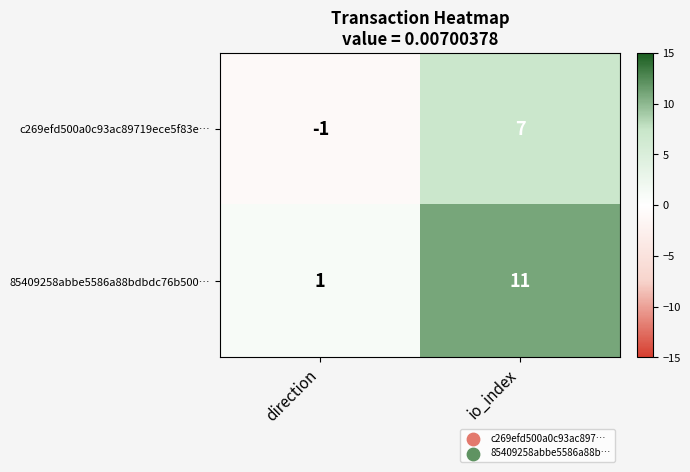

Rank the series at direction from lowest to highest value.

c269efd500a0c93ac89719ece5f83e…, 85409258abbe5586a88bdbdc76b500…